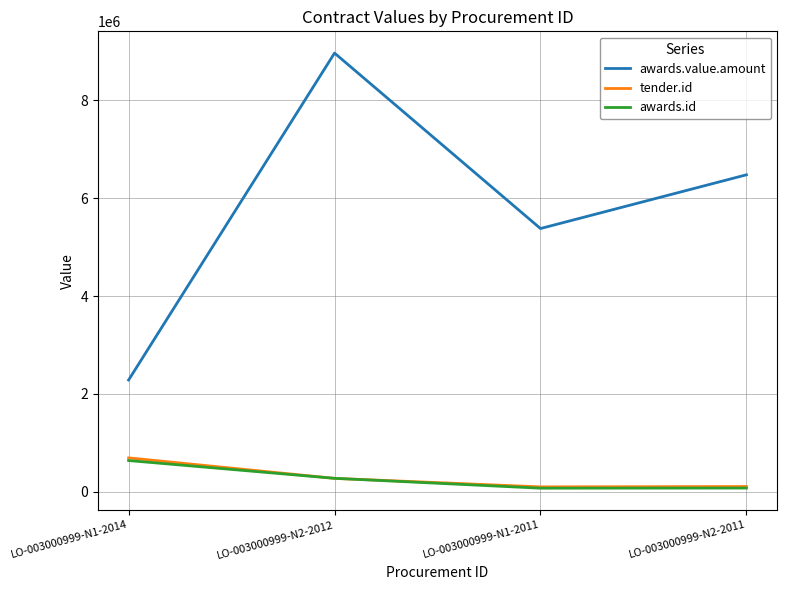

Where is awards.value.amount nearest to the value 5626668?

LO-003000999-N1-2011